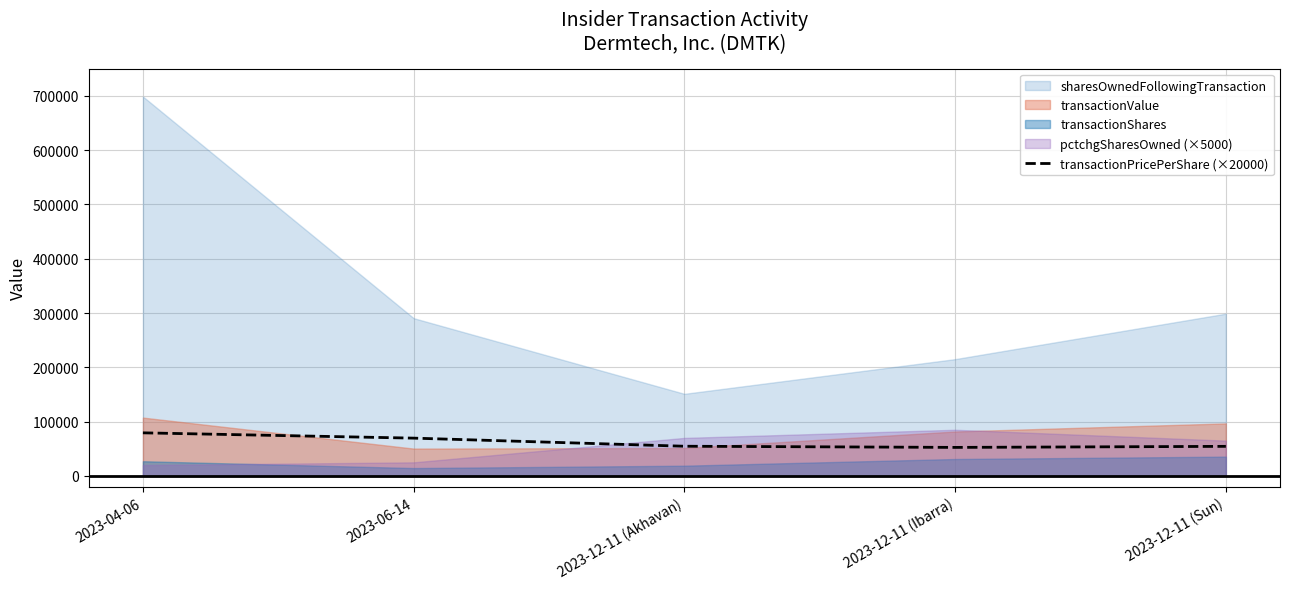

How many interior local valleys (lower than both neighbors) does the data have?

1